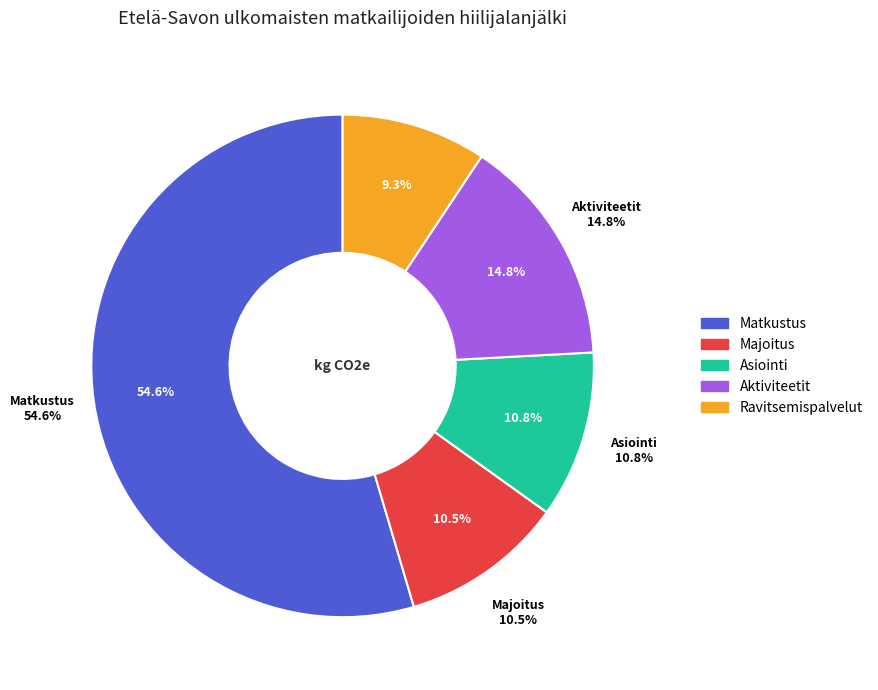

To the nearest percent, what is the difference between the largest and smallest slice percentages?

45%